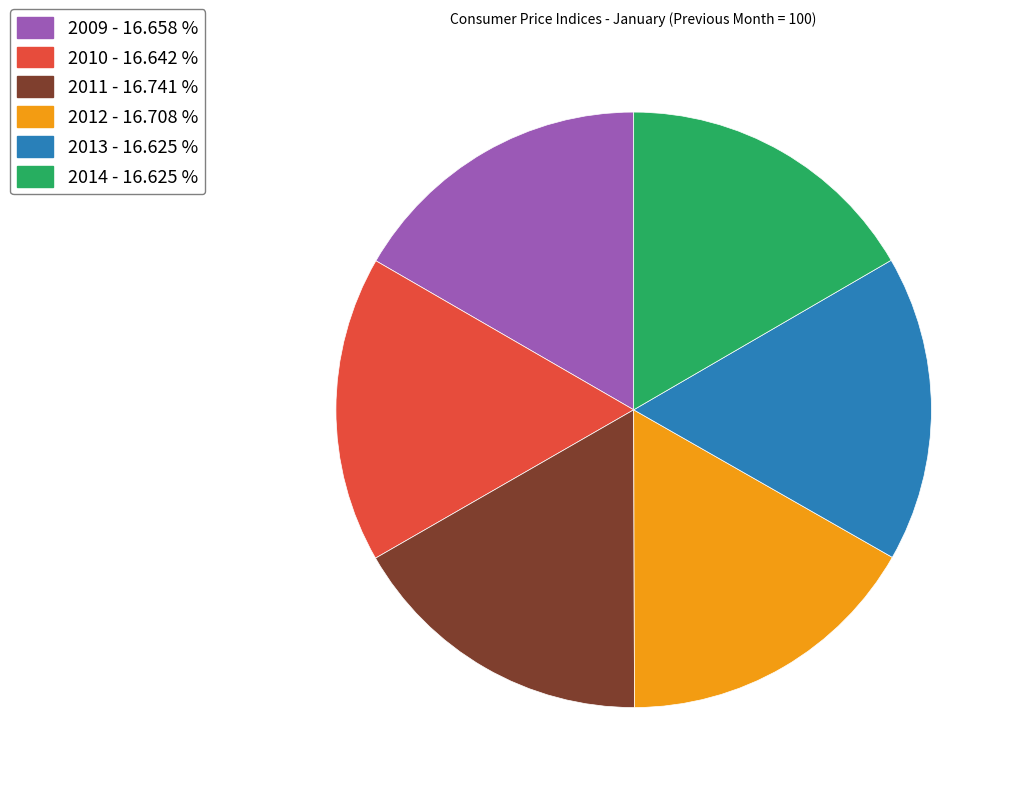

Approximately how many times larger is the value at 2012 compared to 2009?

1.0